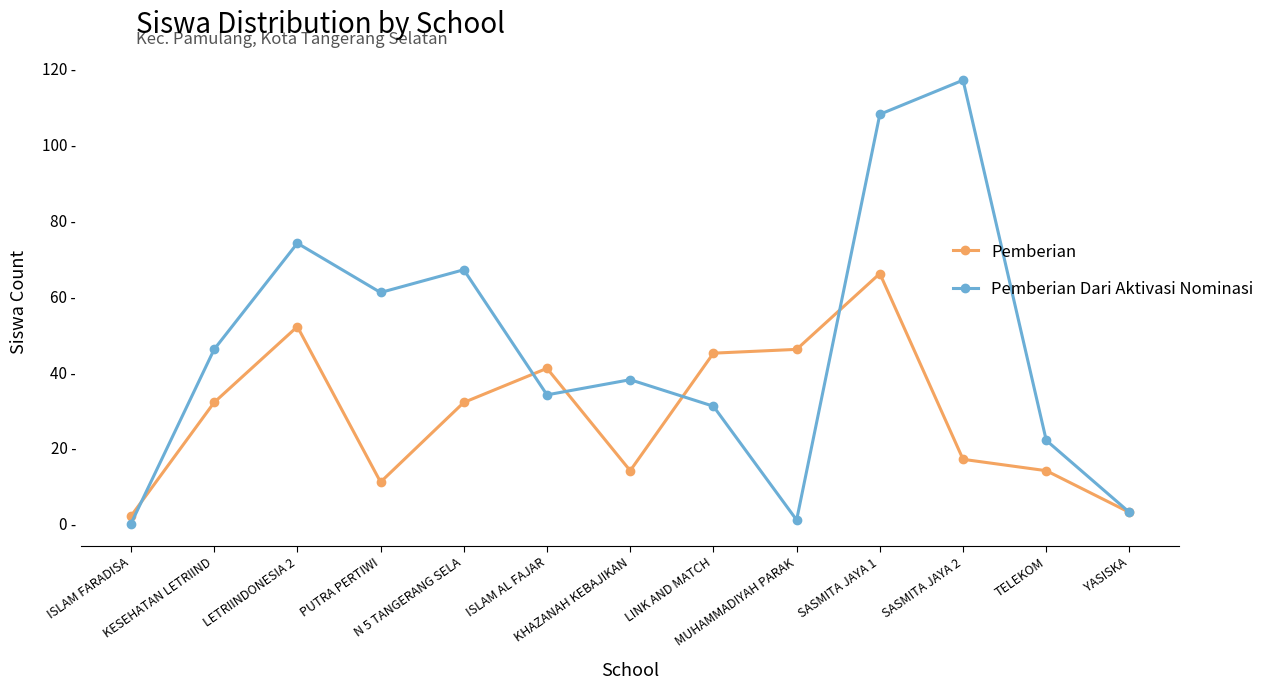

Is this an area chart (filled region under the line)?

No